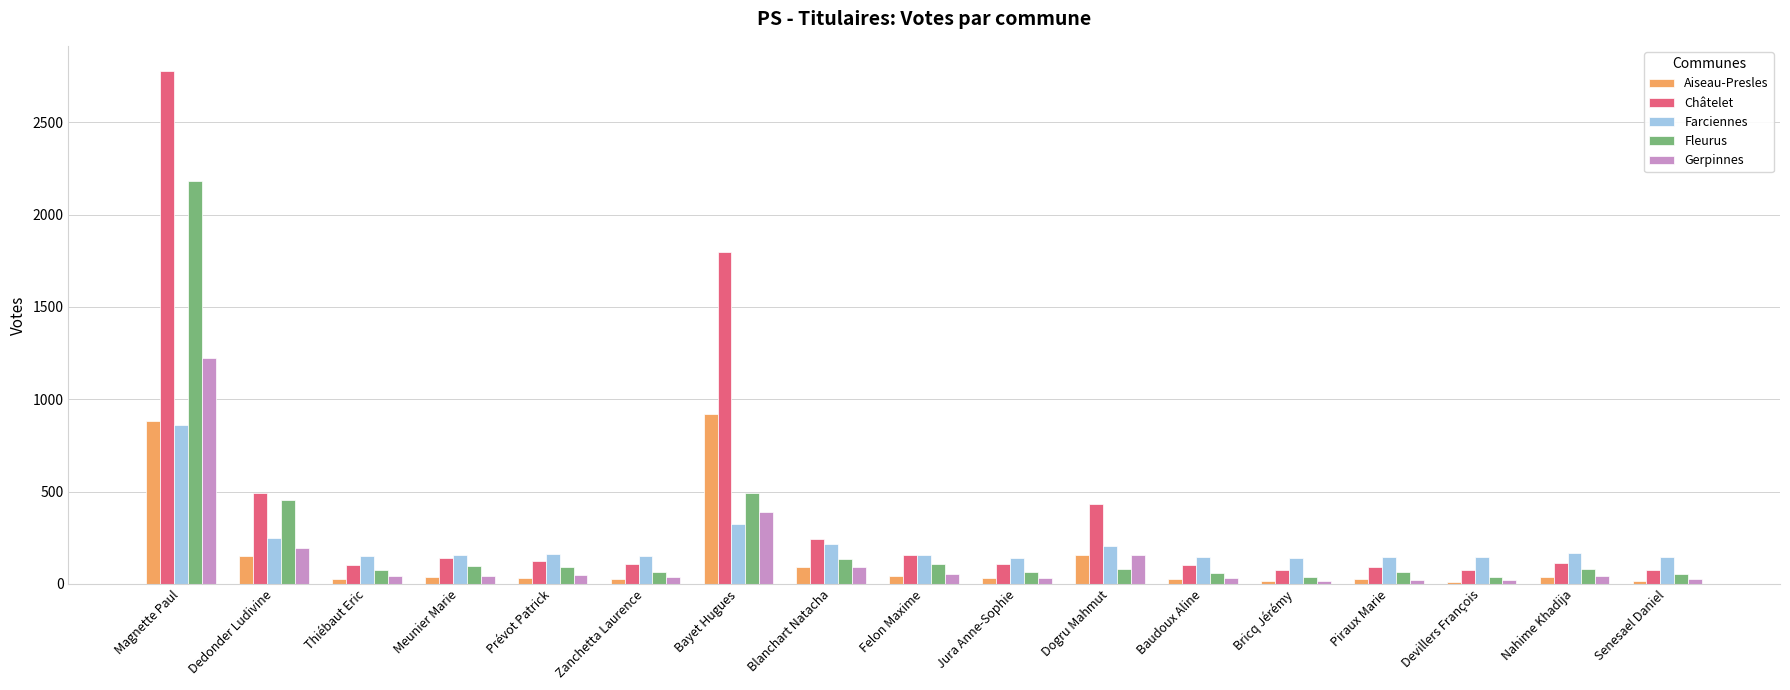

What is the difference between the second highest and minimum values in the Aiseau-Presles series?

868